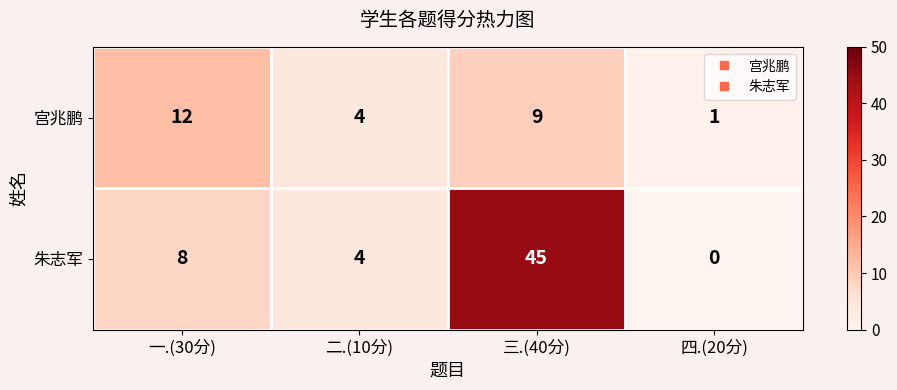

Reading right to left, what are all the values shown in this chart?

宫兆鹏: 1	9	4	12
朱志军: 0	45	4	8